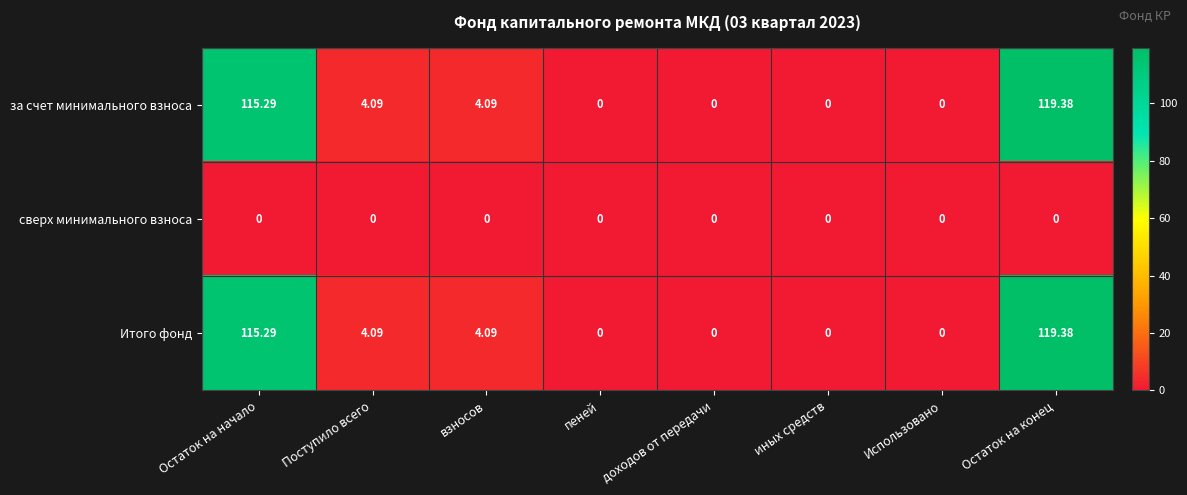

At which category is the sum across all series the highest?

Остаток на конец